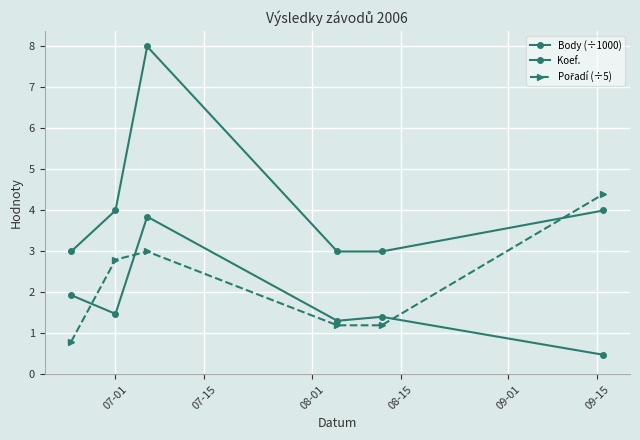

True or false: Body (÷1000) and Pořadí (÷5) intersect in this chart.

True